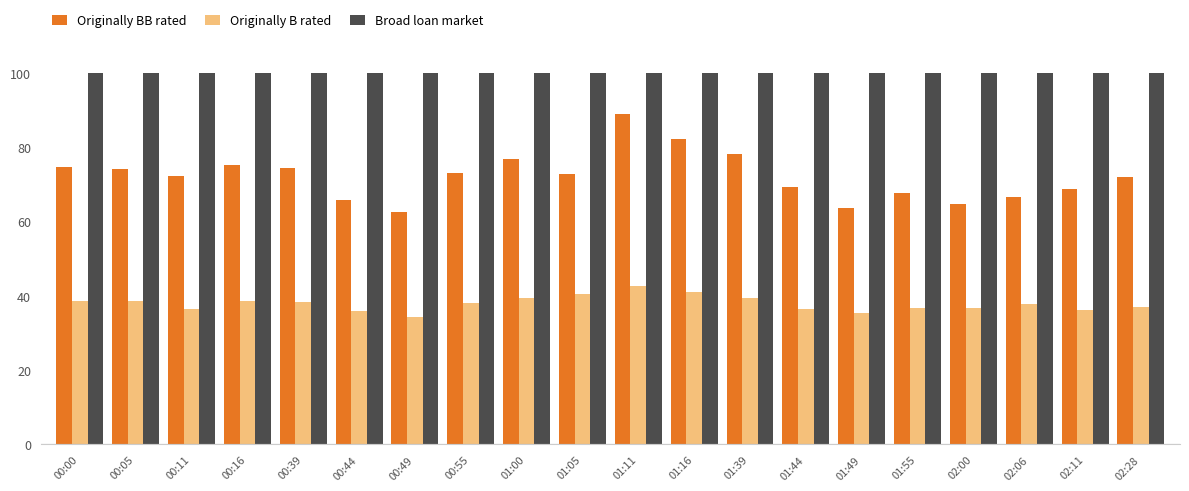

At how many categories does at least one series exceed 94?

20